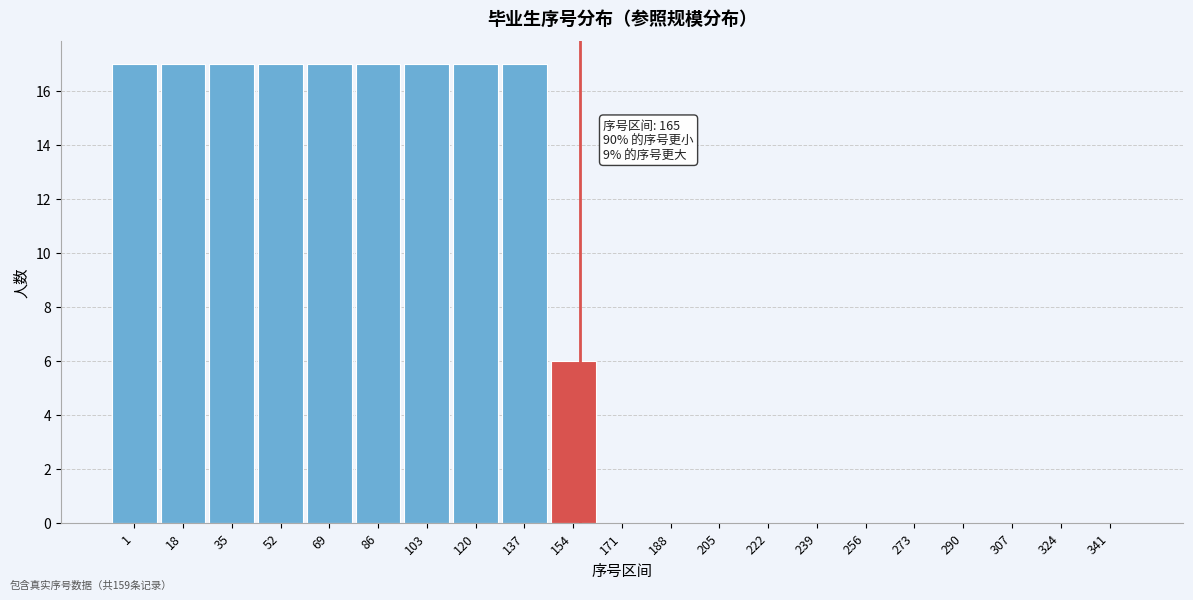

Reading left to right, transcribe all the data shown in this chart.

1=17	18=17	35=17	52=17	69=17	86=17	103=17	120=17	137=17	154=6	171=0	188=0	205=0	222=0	239=0	256=0	273=0	290=0	307=0	324=0	341=0